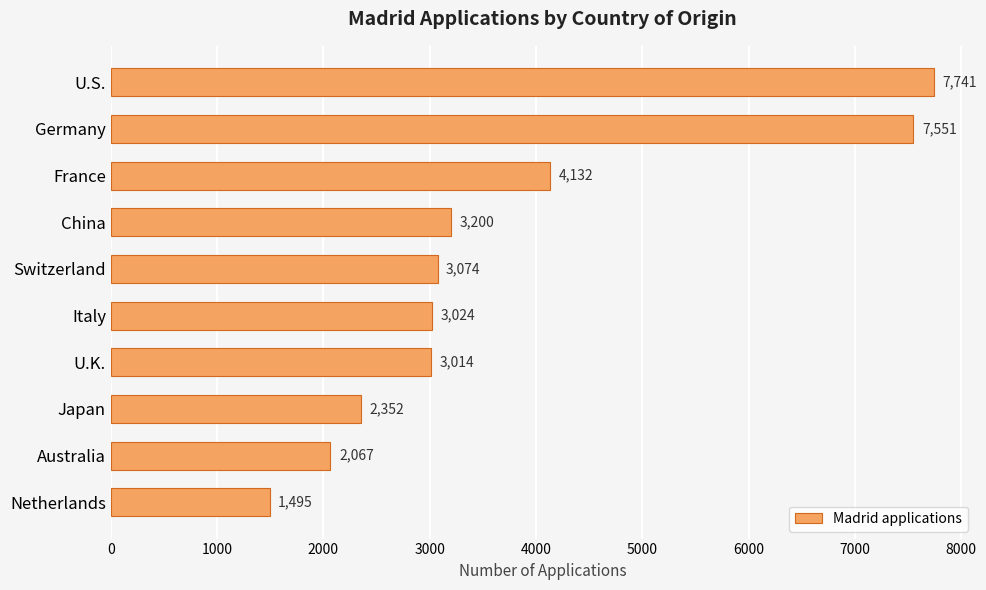

What position from the top is Netherlands?

10